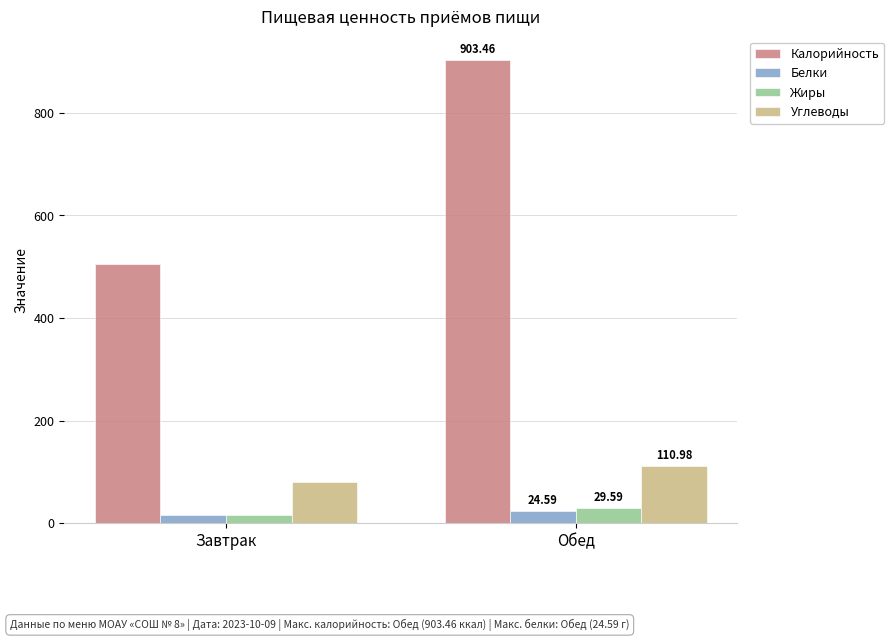

What is the maximum value for Углеводы?

111.0